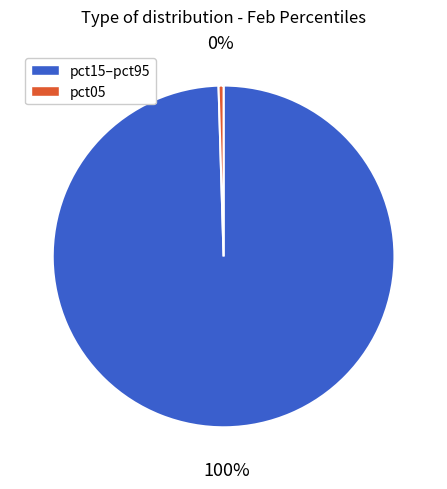

To the nearest percent, what is the combined percentage of pct05 and pct15–pct95?

100%